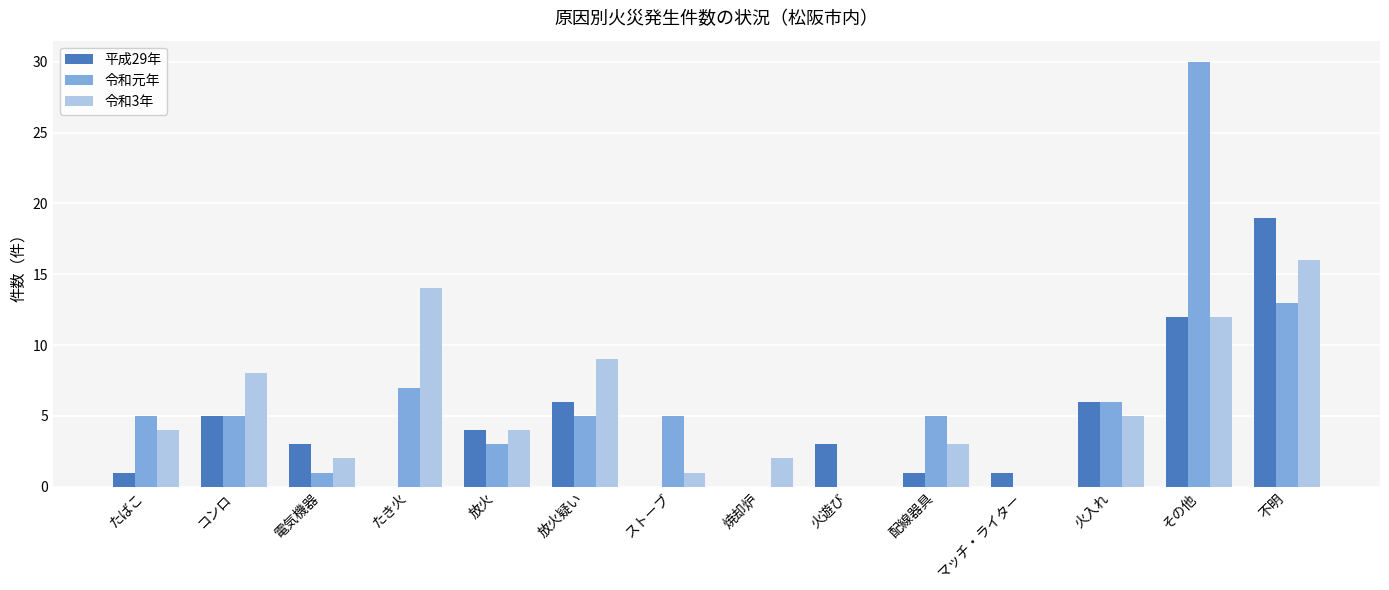

What is the total value across all series at 放火疑い?

20